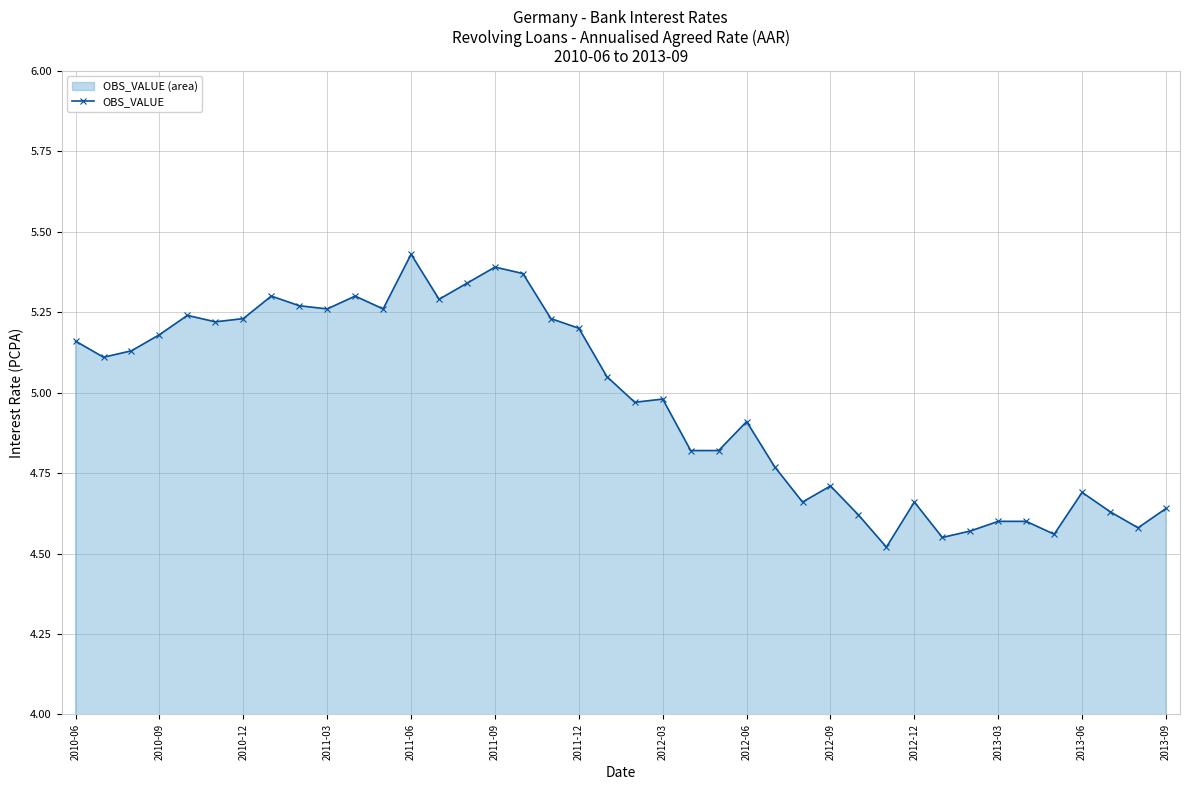

The value at 25 is 6.3. True or false?

False